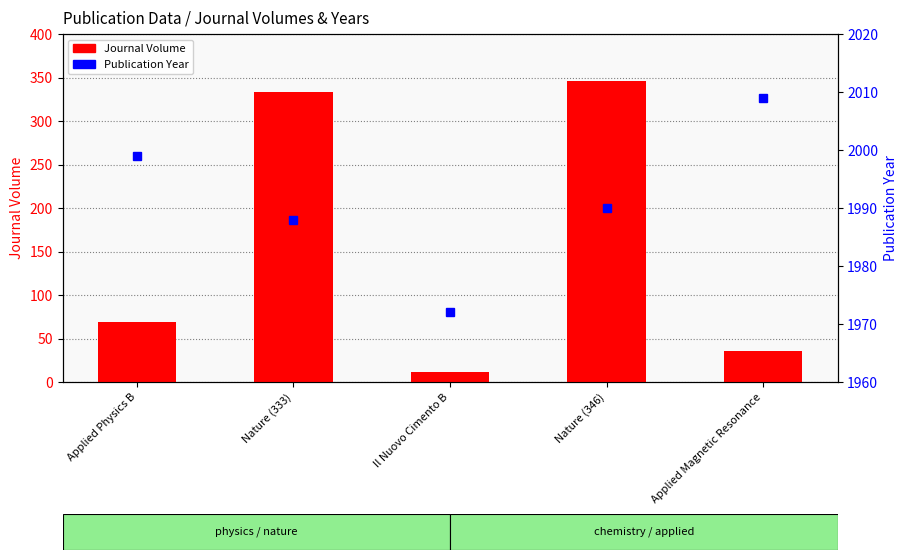

The value of Publication Year at Applied Physics B is 1999. True or false?

True